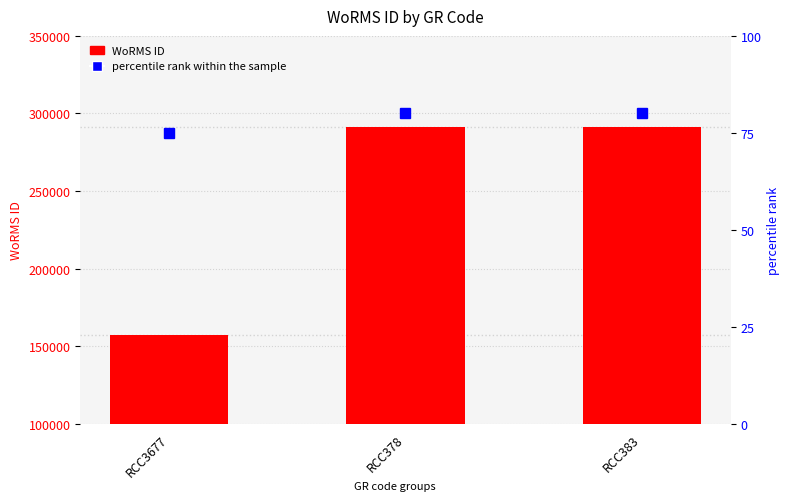

Is it true that percentile rank within the sample equals 80 at RCC383?

True